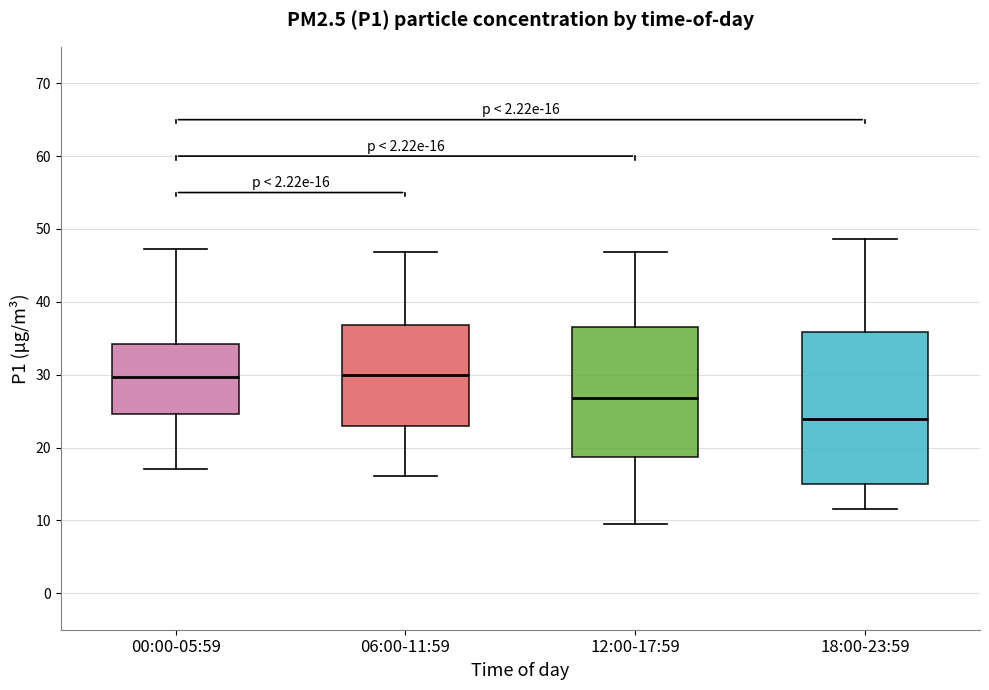

Comparing the boxes themselves (not the whiskers), which one is the tallest?

18:00-23:59